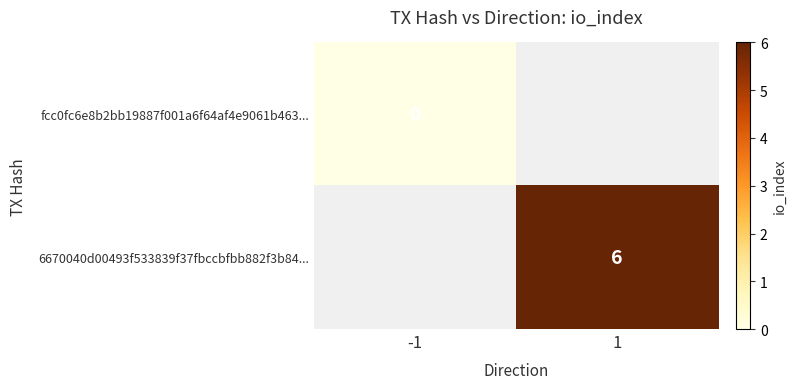

Is it true that 6670040d00493f533839f37fbccbfbb882f3b84... equals 6 at 1?

True